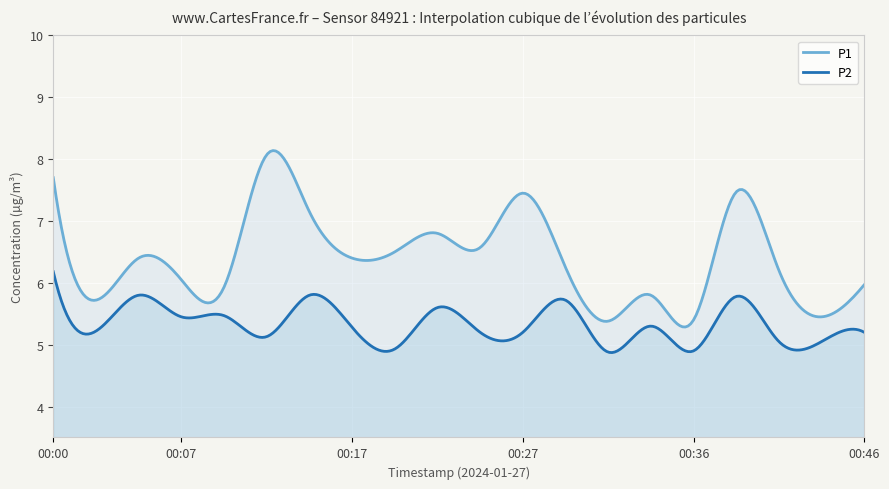

What is the spread (max minus min) of values at 00:00?

1.5